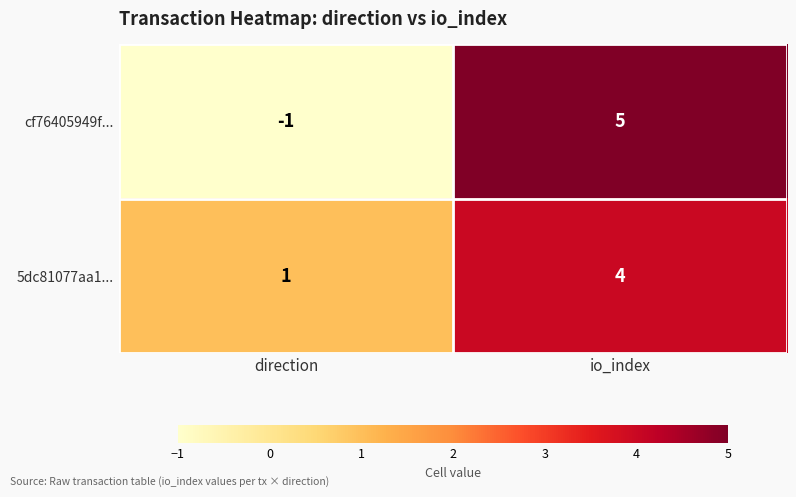

What is the total value across all series at io_index?

9